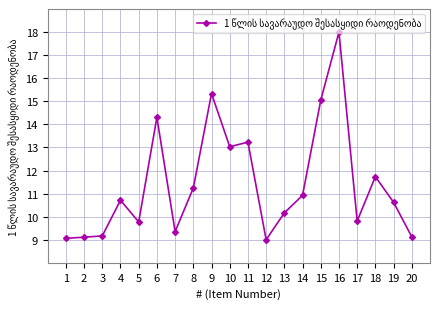

What is the change in value from 6 to 15?

+0.7